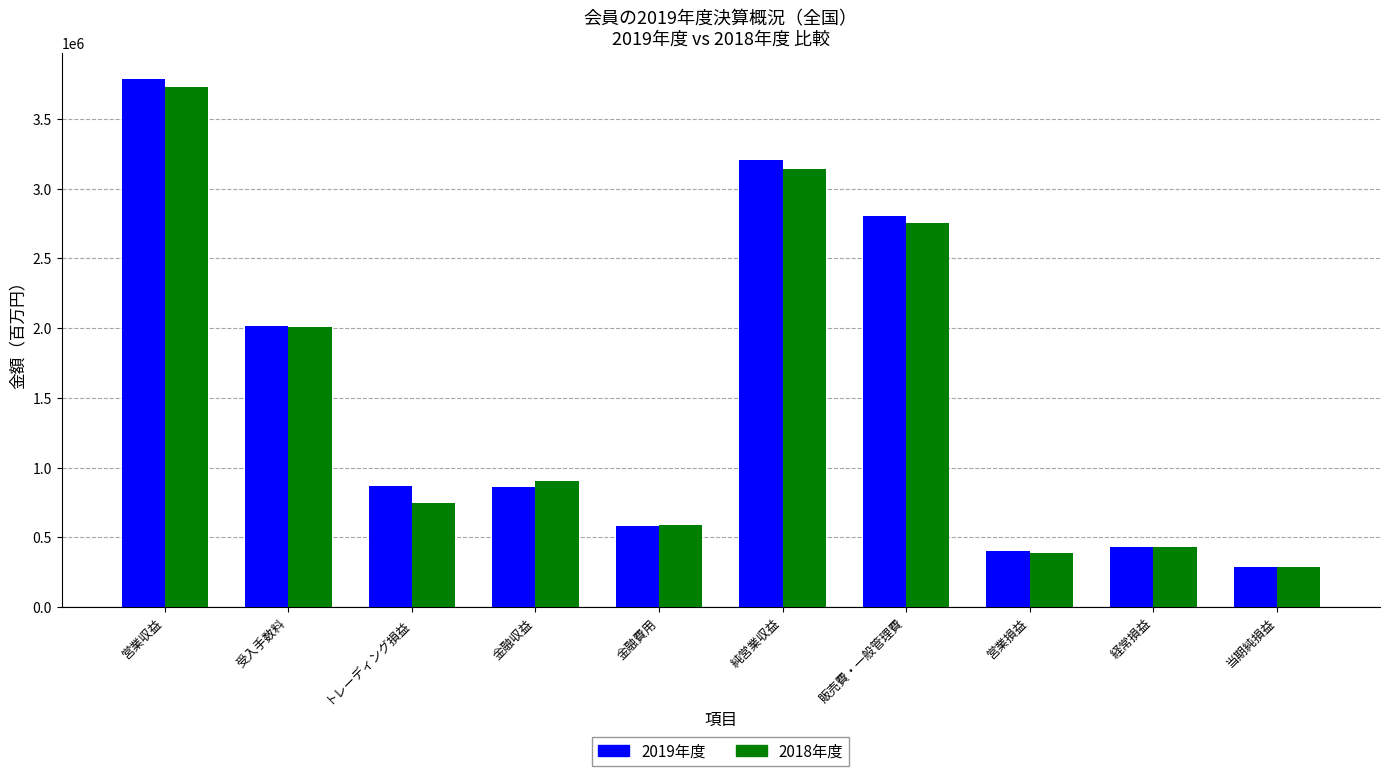

Rank the series by their maximum value, from highest to lowest.

2019年度, 2018年度